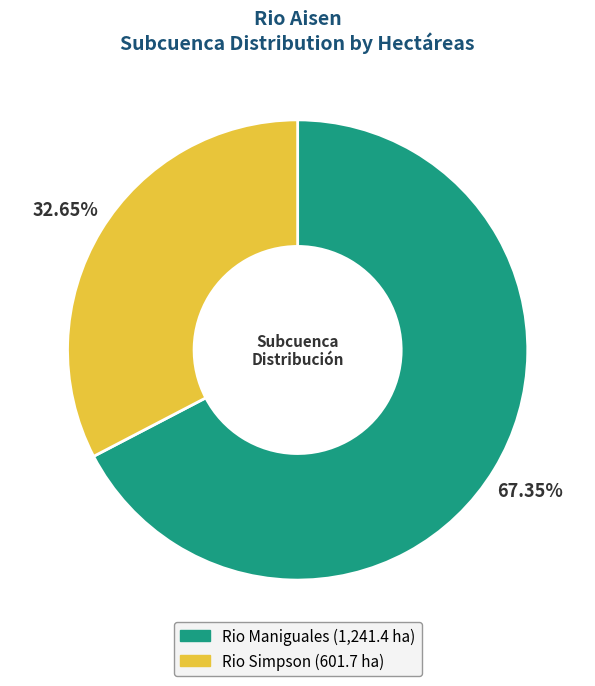

Rank the categories by value from lowest to highest.

Rio Simpson, Rio Maniguales